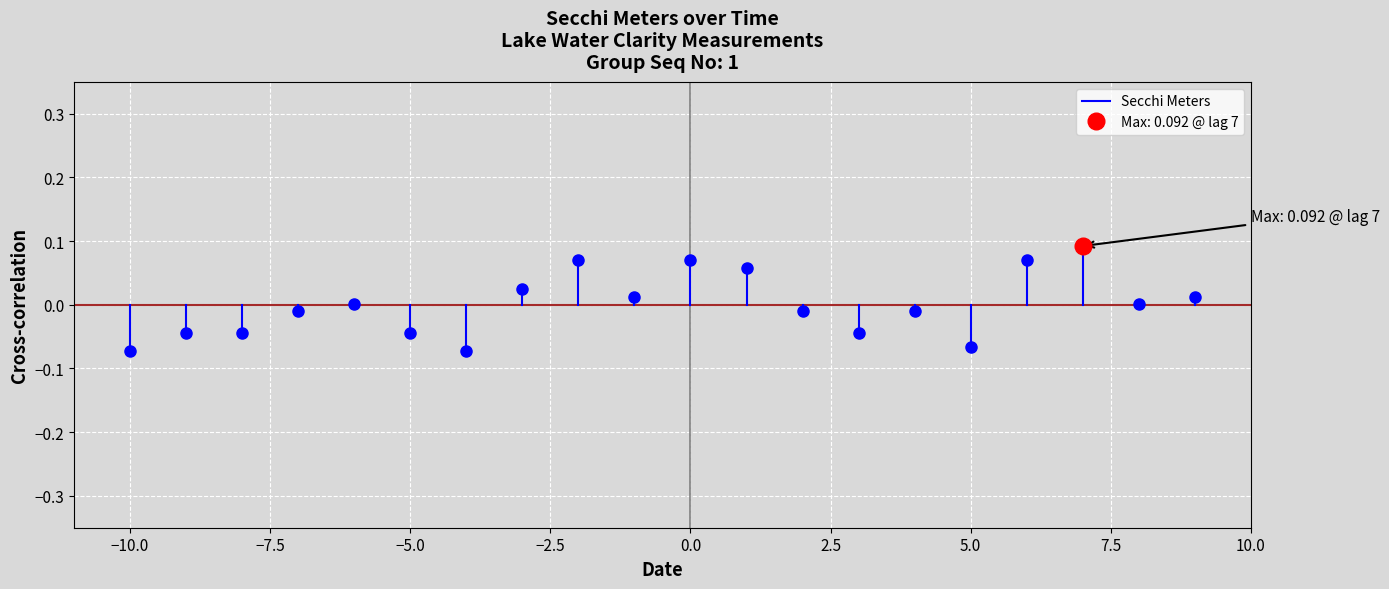

Count the number of data series in this chart.

1